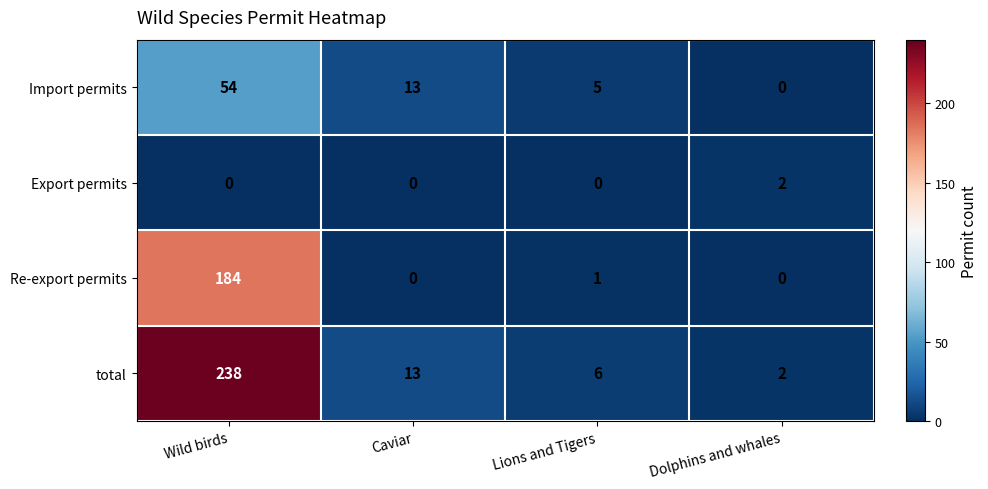

Which category has the lowest value in the Import permits series?

Dolphins and whales